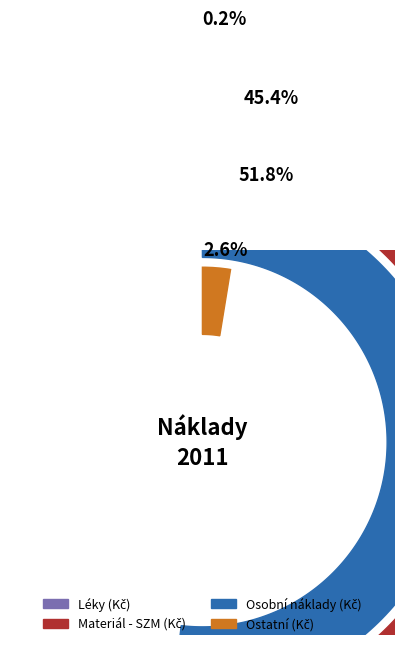

The Materiál - SZM (Kč) slice represents 45% of the pie. True or false?

True